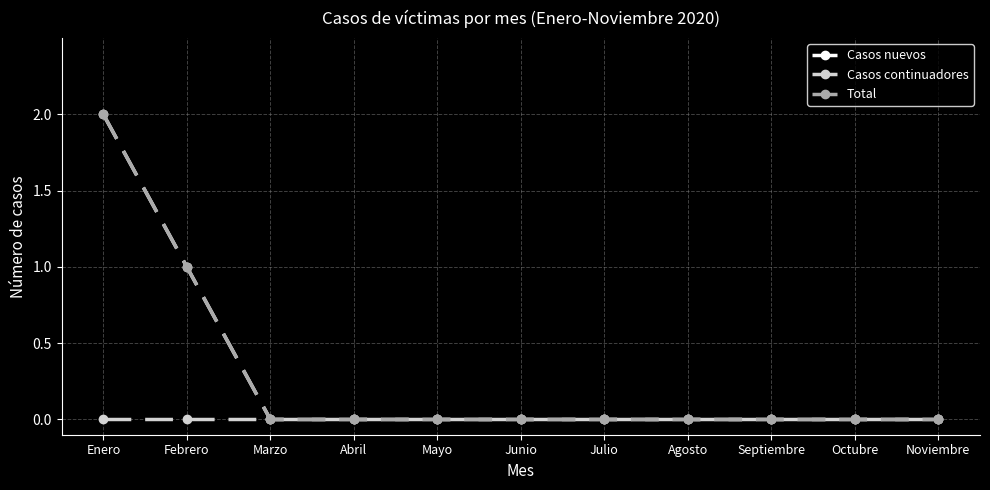

Rank the series by their maximum value, from lowest to highest.

Casos continuadores, Casos nuevos, Total